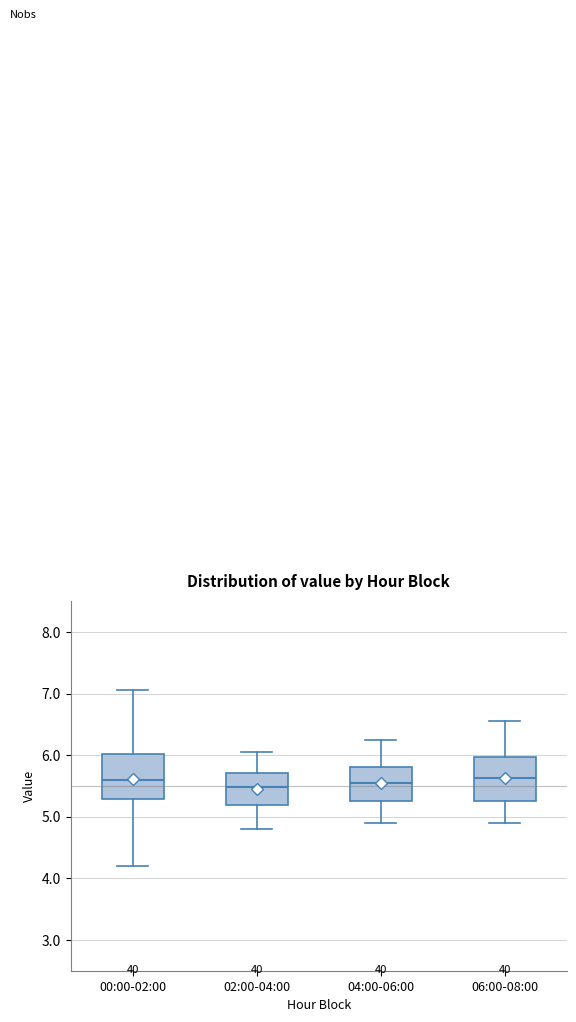

Reading left to right, transcribe this box plot: for each box, give where its median line is, the range the box spans, and where its two whiskers end, as read against the y-axis. The values are not printed on the chart, so give them approximately, as read against the axis.

00:00-02:00: median 5.6, box 5.3 to 6.0, whiskers 4.2 to 7.1
02:00-04:00: median 5.5, box 5.2 to 5.7, whiskers 4.8 to 6.1
04:00-06:00: median 5.6, box 5.3 to 5.8, whiskers 4.9 to 6.3
06:00-08:00: median 5.6, box 5.3 to 6.0, whiskers 4.9 to 6.6